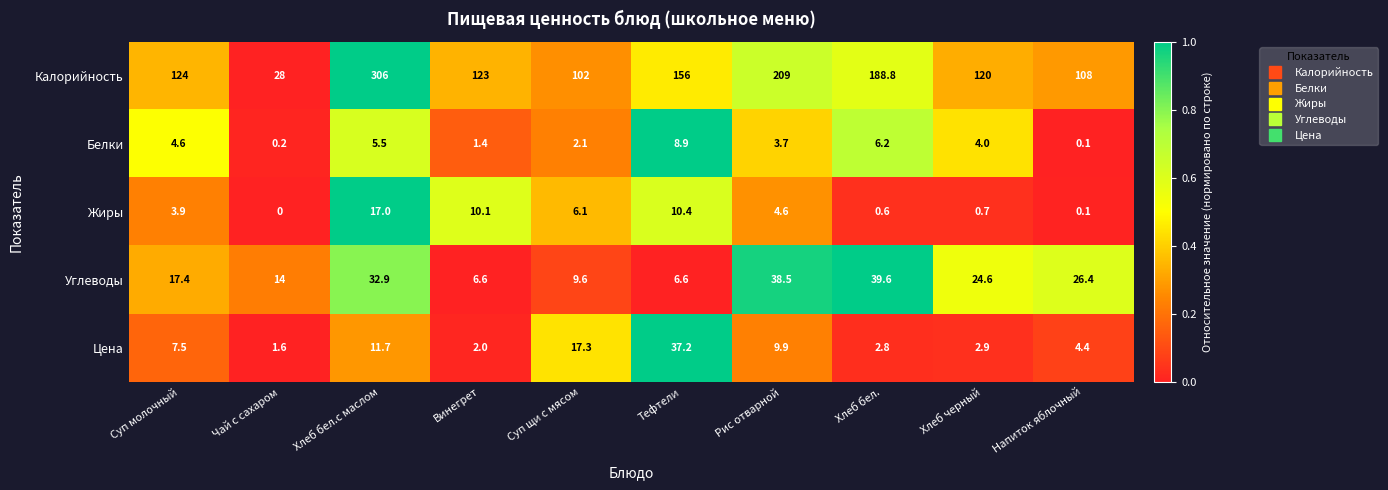

Rank the series at Хлеб бел. from highest to lowest value.

Калорийность, Углеводы, Белки, Цена, Жиры